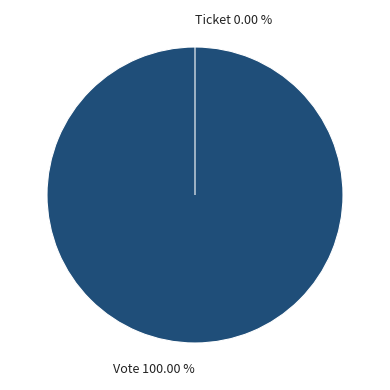

To the nearest percent, what percentage of the pie is Vote?

100%